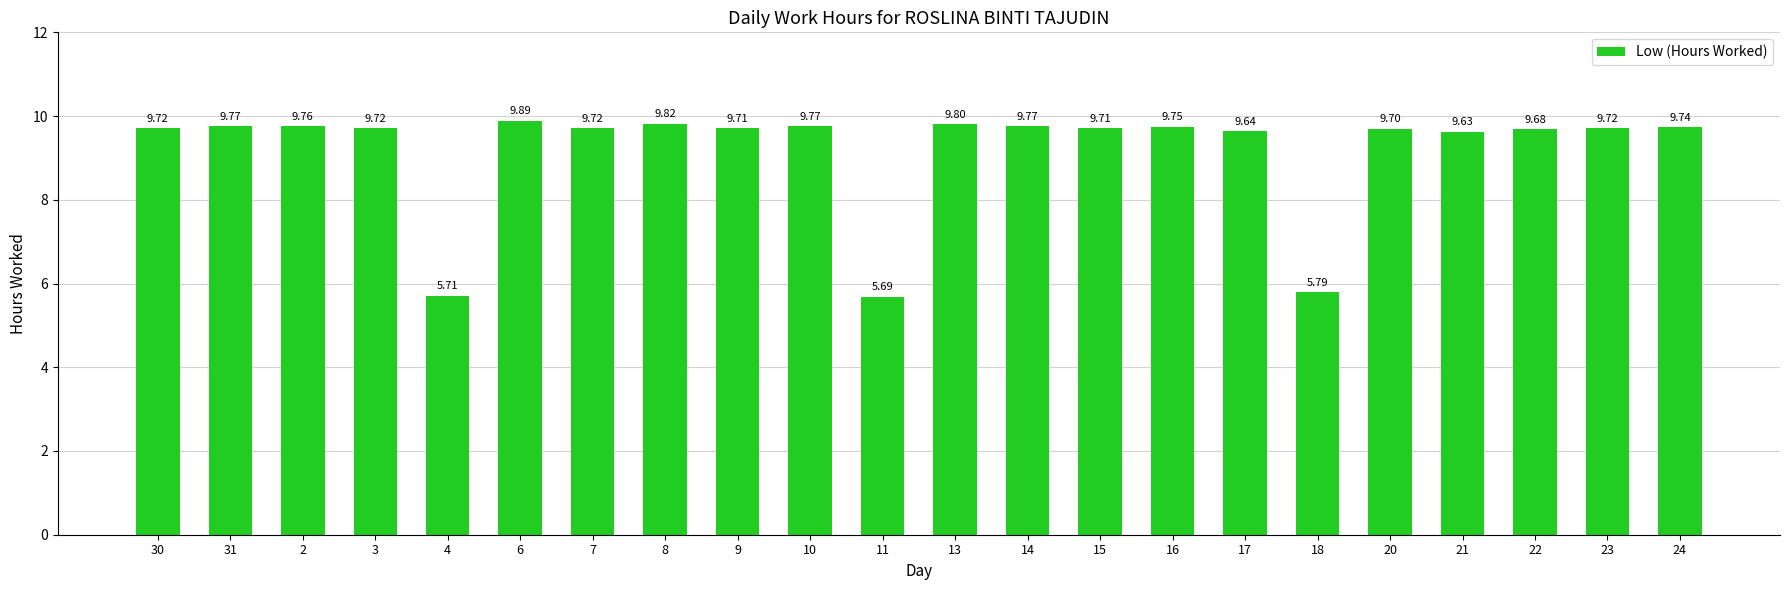

What is the change in value from 4 to 8?

+4.1